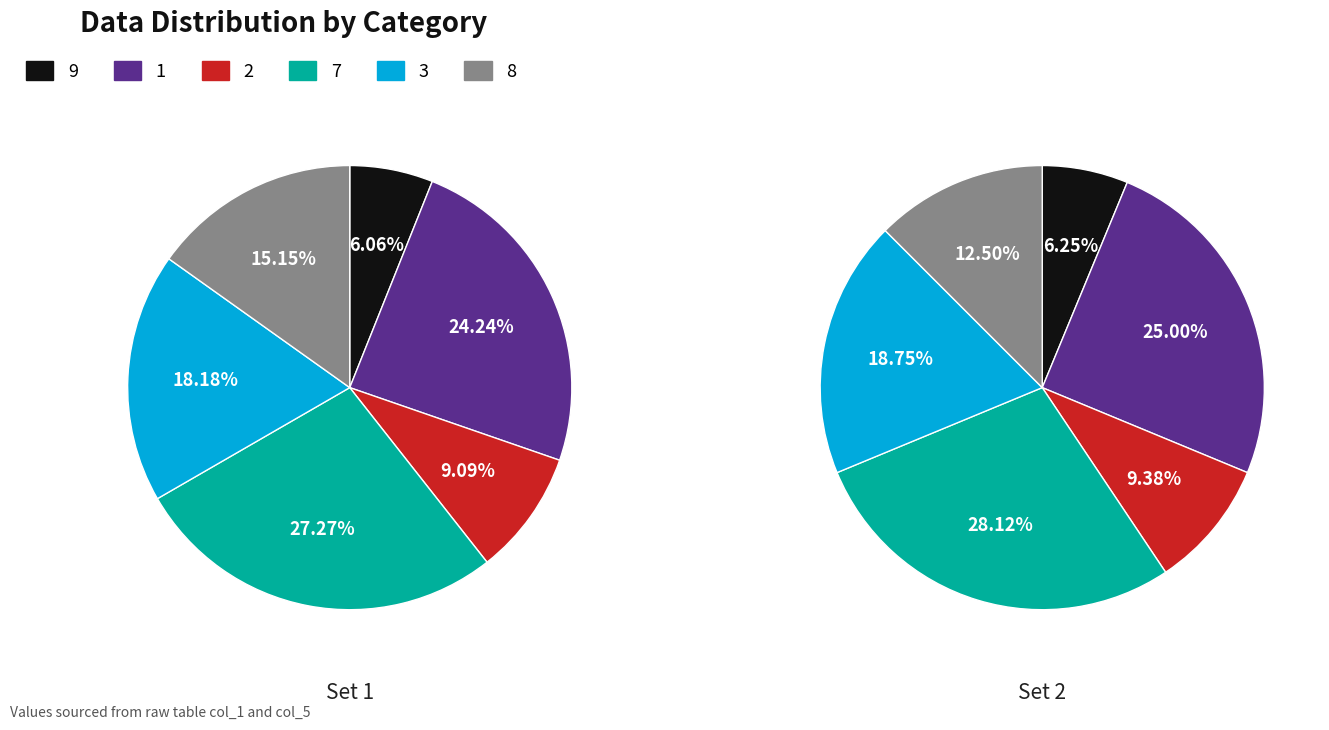

Count the number of slices in the pie.

6